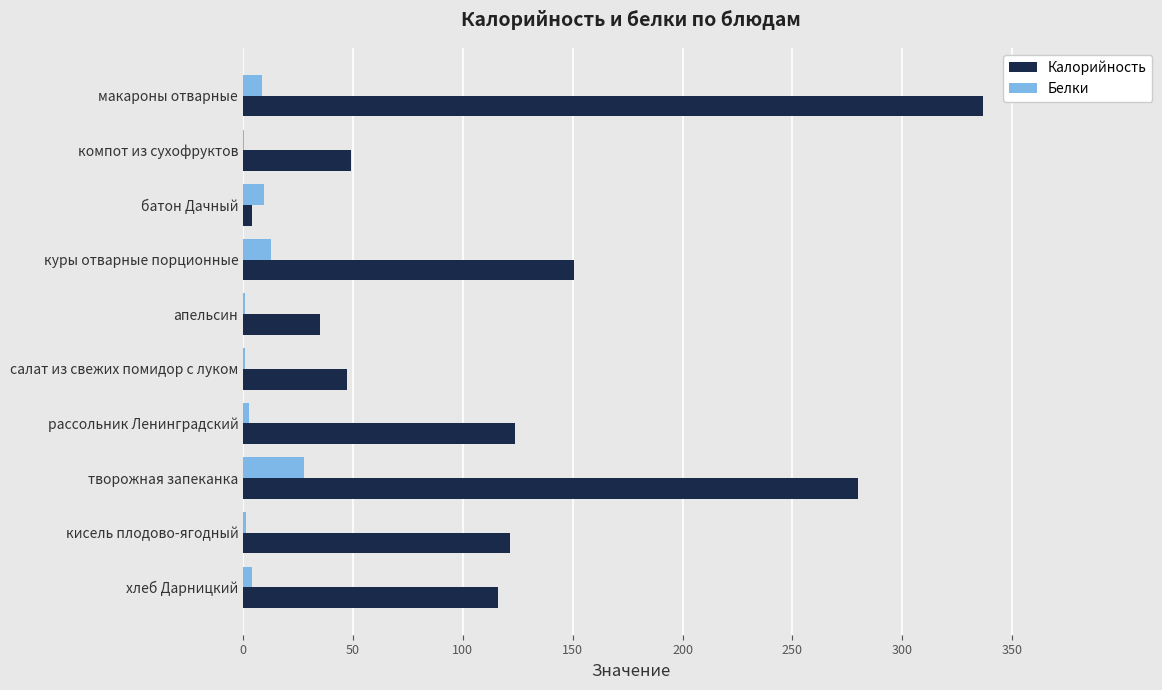

Where is Калорийность nearest to the value 170?

куры отварные порционные